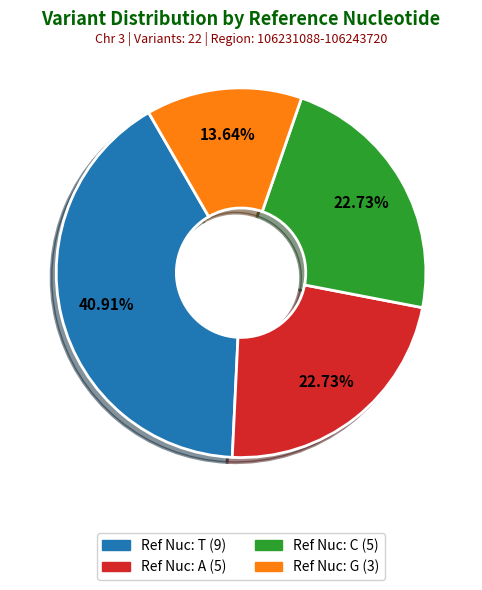

Is there a majority slice in this chart?

No